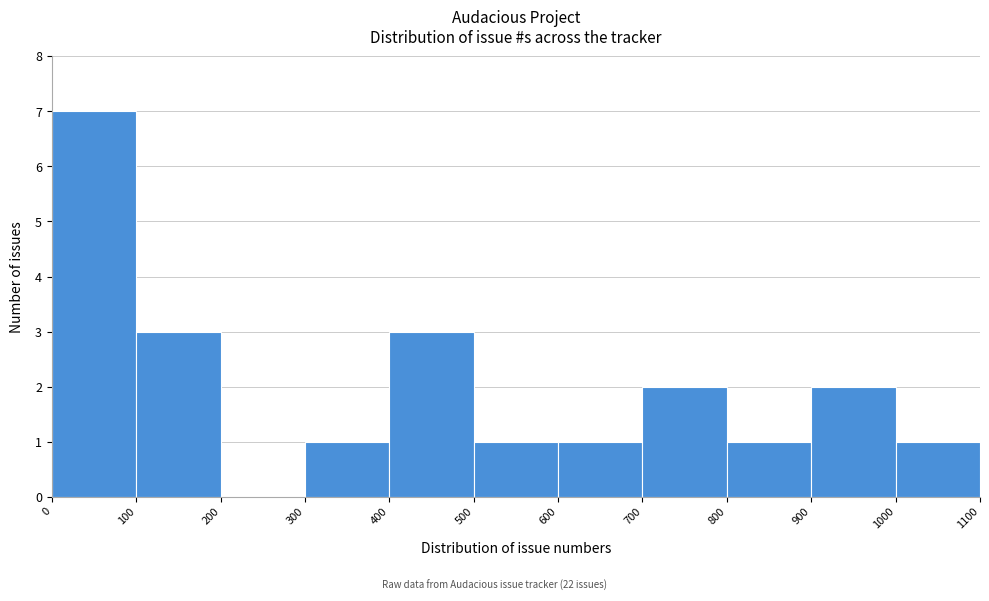

Reading left to right, list every bar in this chart as the range it spans on the x-axis followed by its height. The values are not printed on the chart, so give them approximately, as read against the axis.

0 to 100: 7
100 to 200: 3
200 to 300: 0
300 to 400: 1
400 to 500: 3
500 to 600: 1
600 to 700: 1
700 to 800: 2
800 to 900: 1
900 to 1000: 2
1000 to 1100: 1